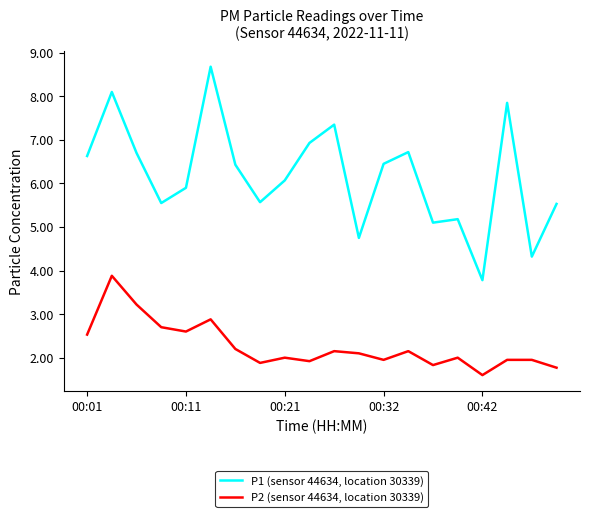

What is the maximum value for P2 (sensor 44634, location 30339)?

3.9